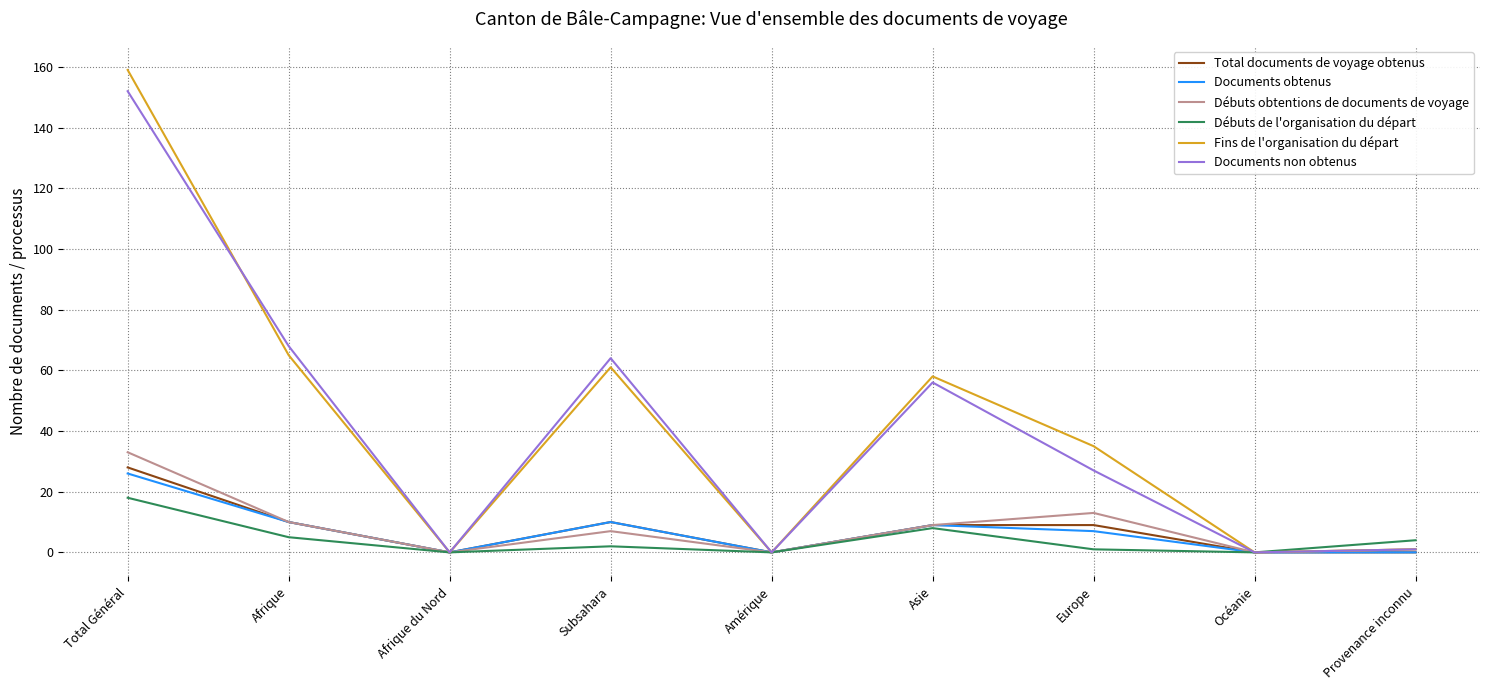

In Documents non obtenus, how many points are higher than both neighbors (excluding endpoints)?

2